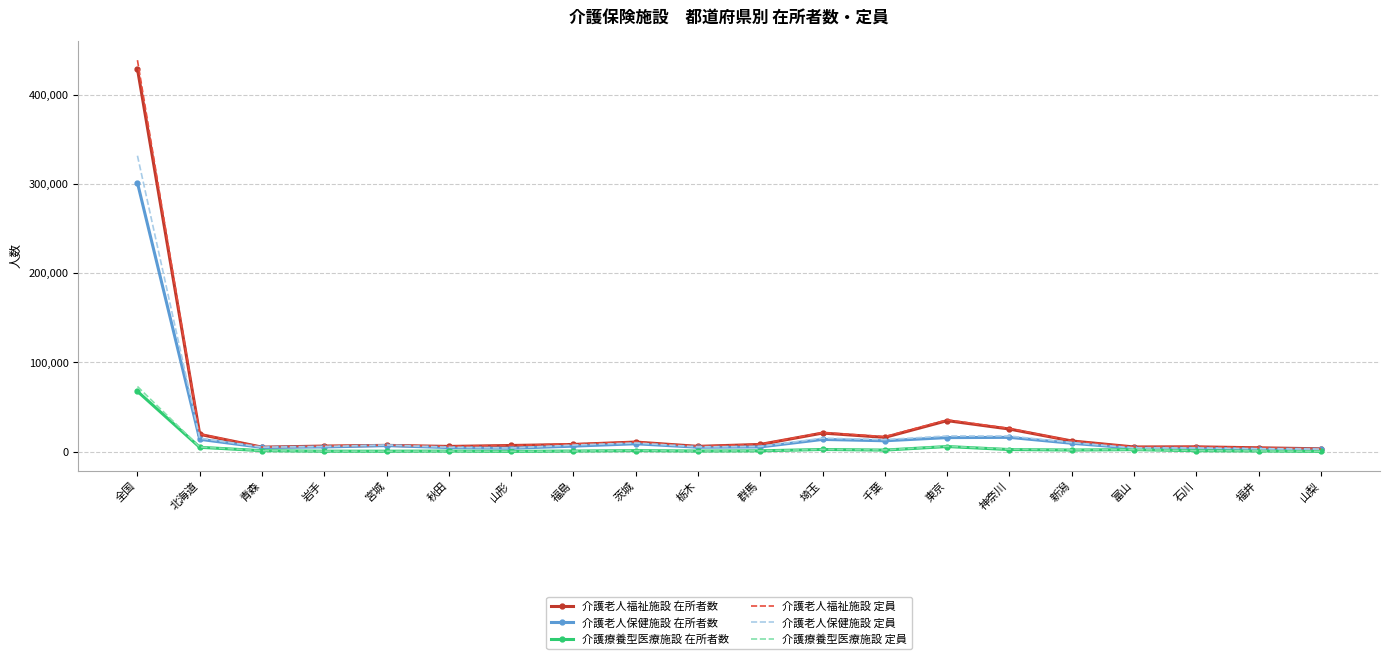

List the series in order of their peak value, highest first.

介護老人福祉施設 定員, 介護老人福祉施設 在所者数, 介護老人保健施設 定員, 介護老人保健施設 在所者数, 介護療養型医療施設 定員, 介護療養型医療施設 在所者数